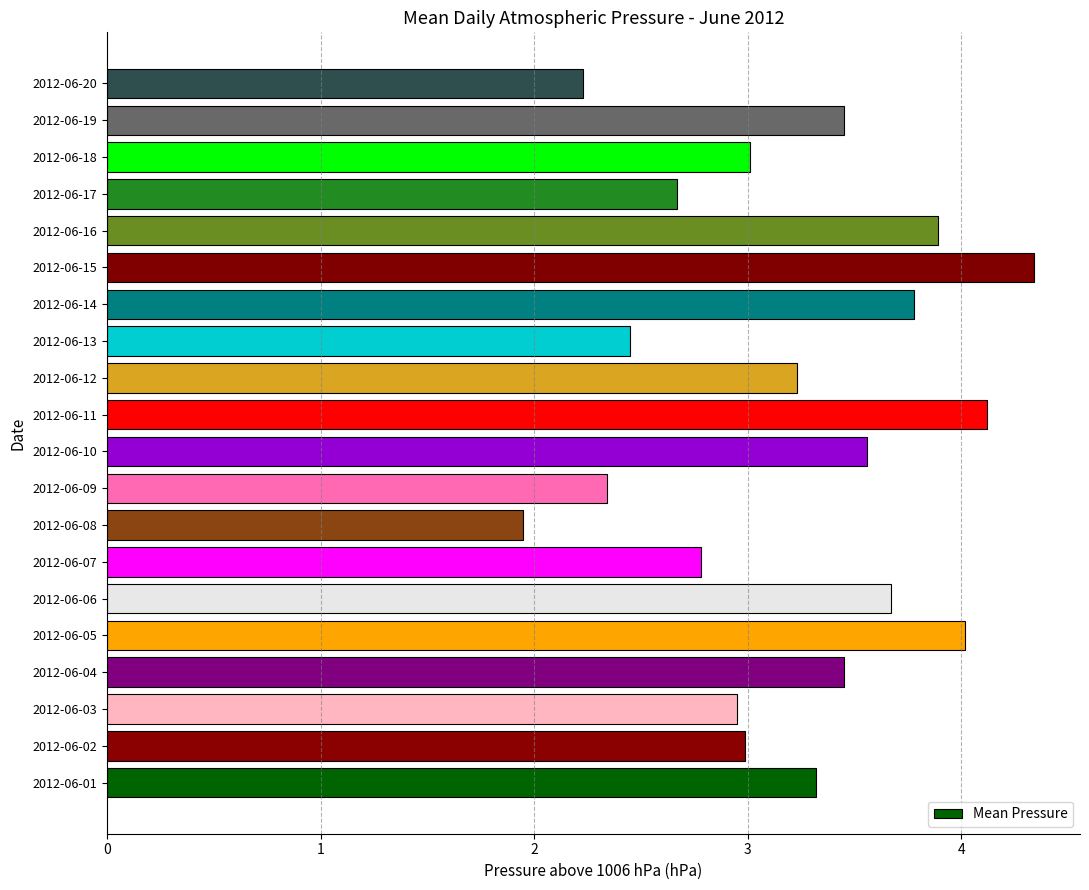

How many distinct data groups are displayed?

1